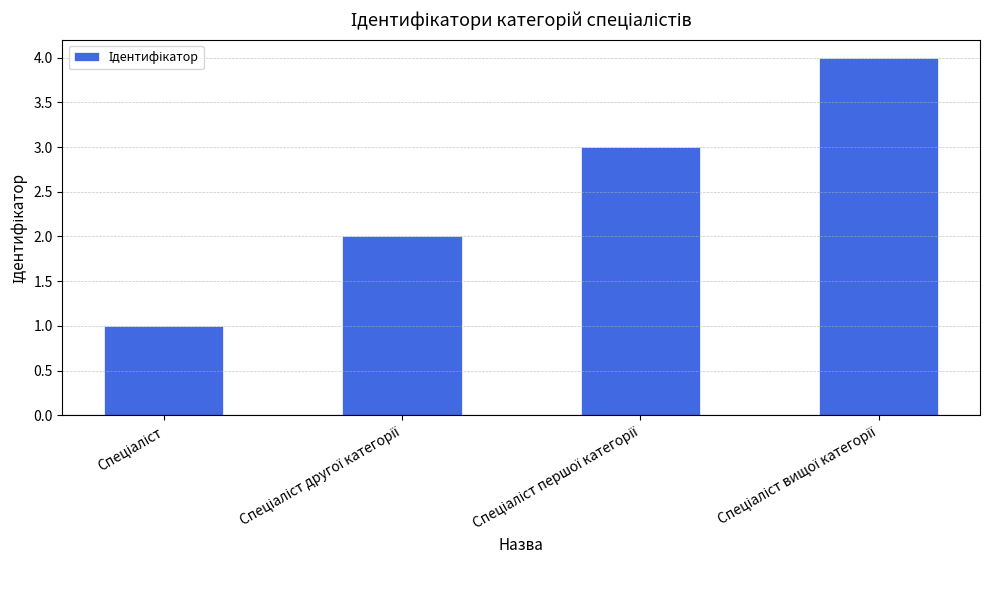

What is the maximum value shown in the chart?

4